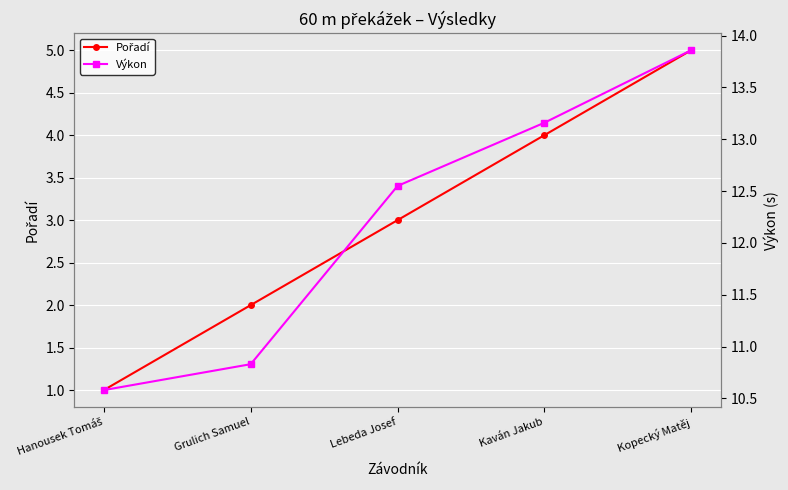

True or false: Výkon and Pořadí cross at least once.

False